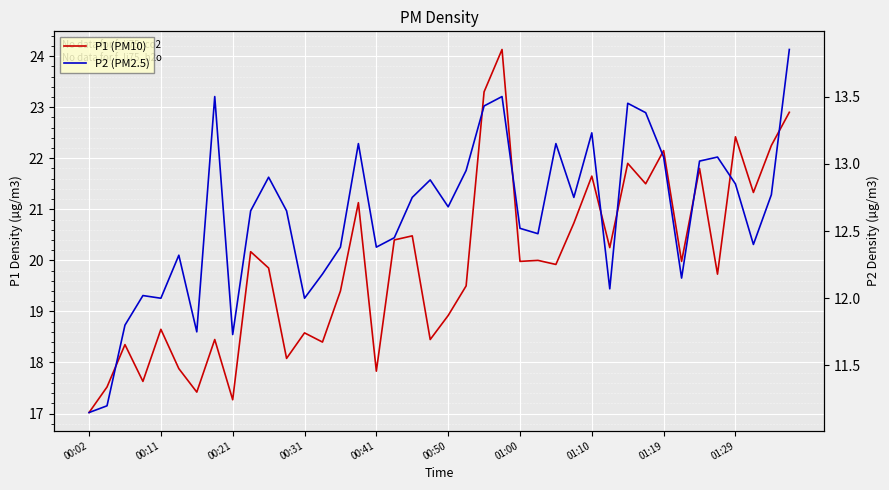

List the series in order of their overall mean, lowest first.

P2 (PM2.5), P1 (PM10)